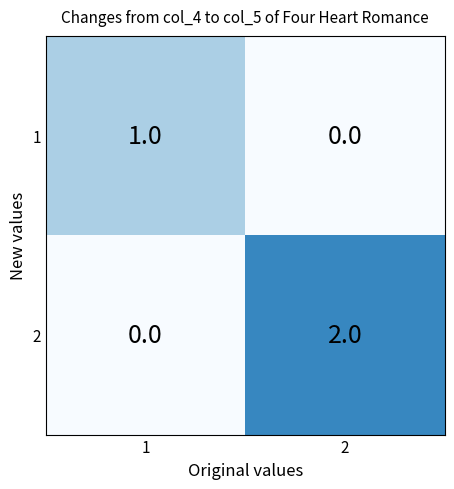

Is it true that 1 equals -1 at 2?

False